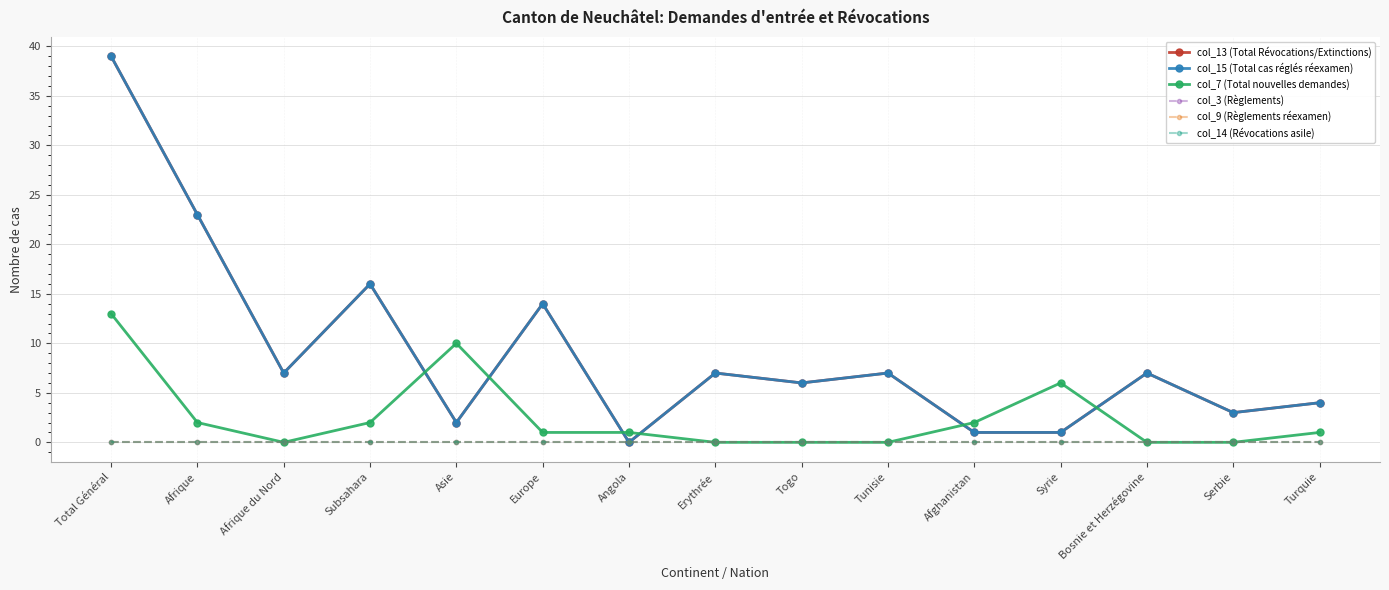

Between Total Général and Afghanistan, which series saw the biggest shift?

col_13 (Total Révocations/Extinctions)